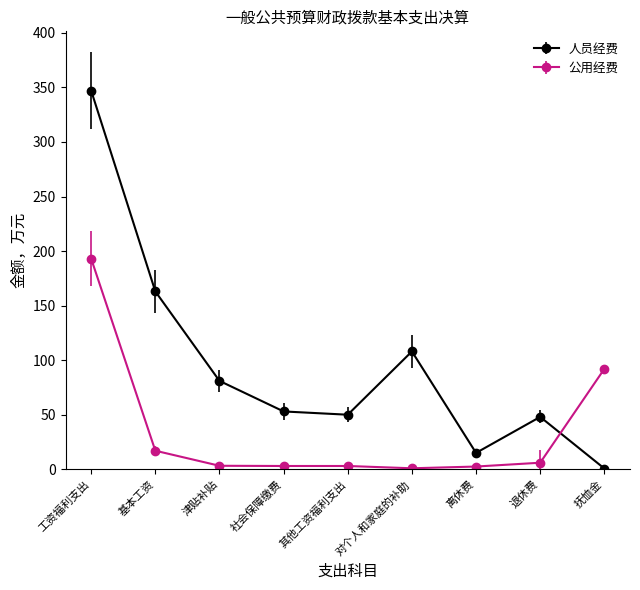

What is the difference between the 人员经费 values at 抚恤金 and 基本工资?

162.3